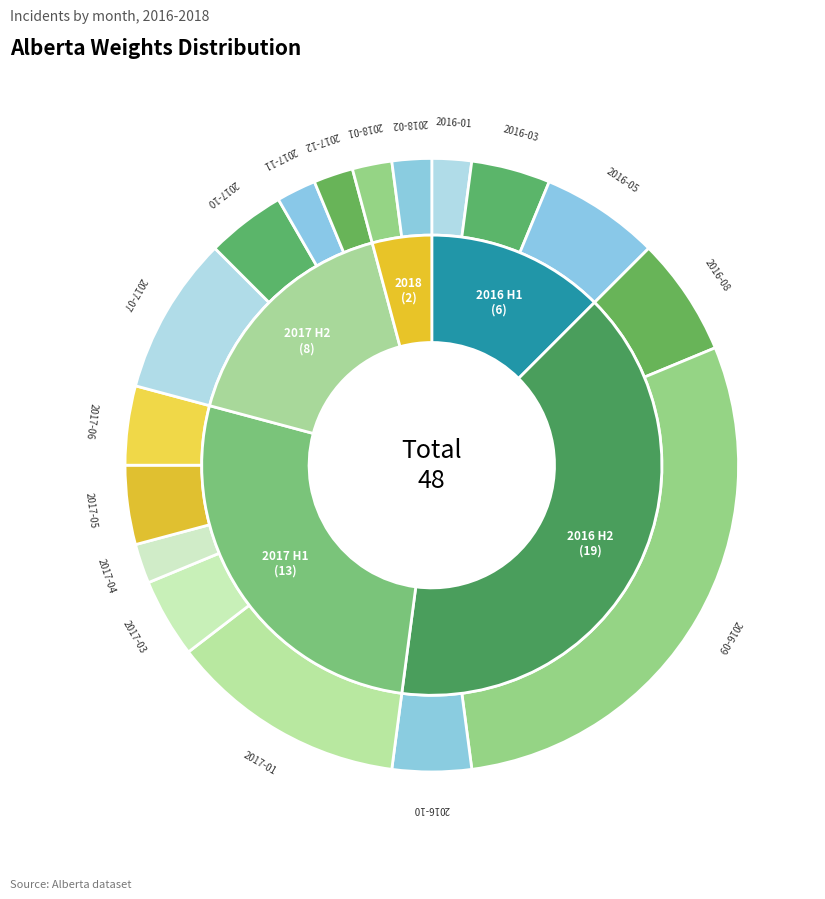

Does any single category account for the majority?

No